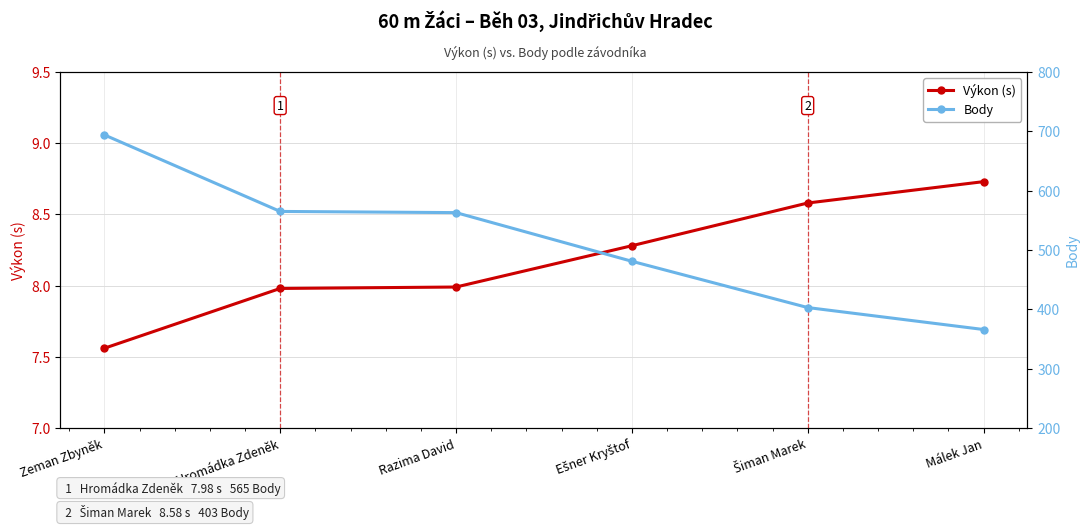

Which category has the lowest value in the Výkon (s) series?

Zeman Zbyněk